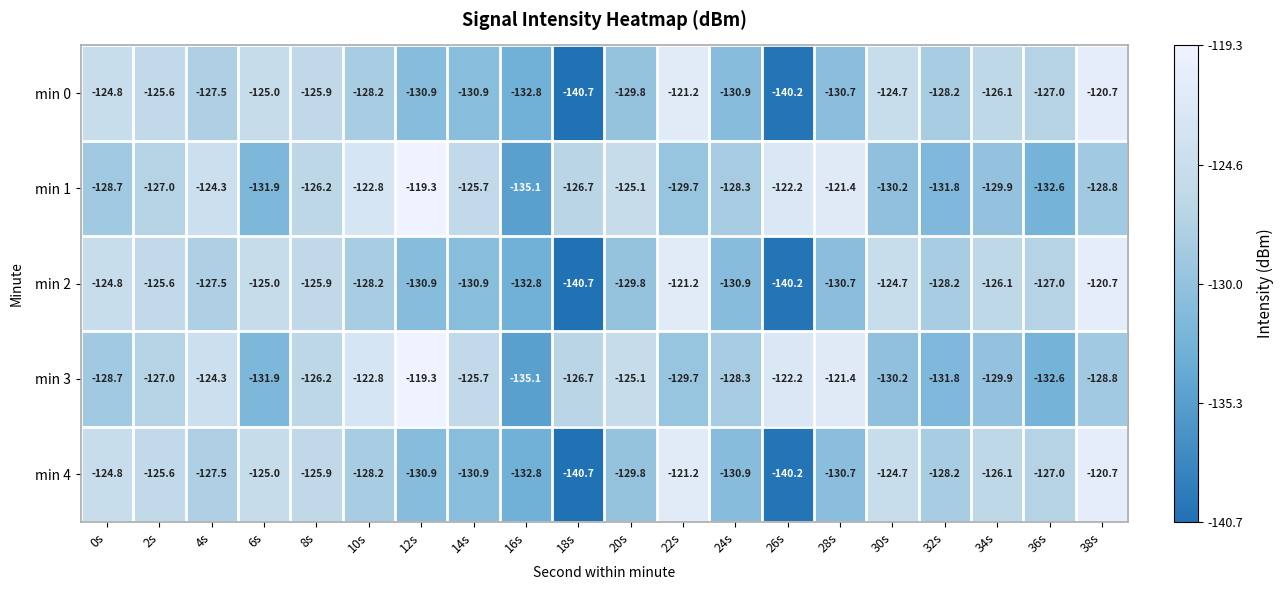

What is the difference between the second highest and second lowest values in the min 1 series?

11.2